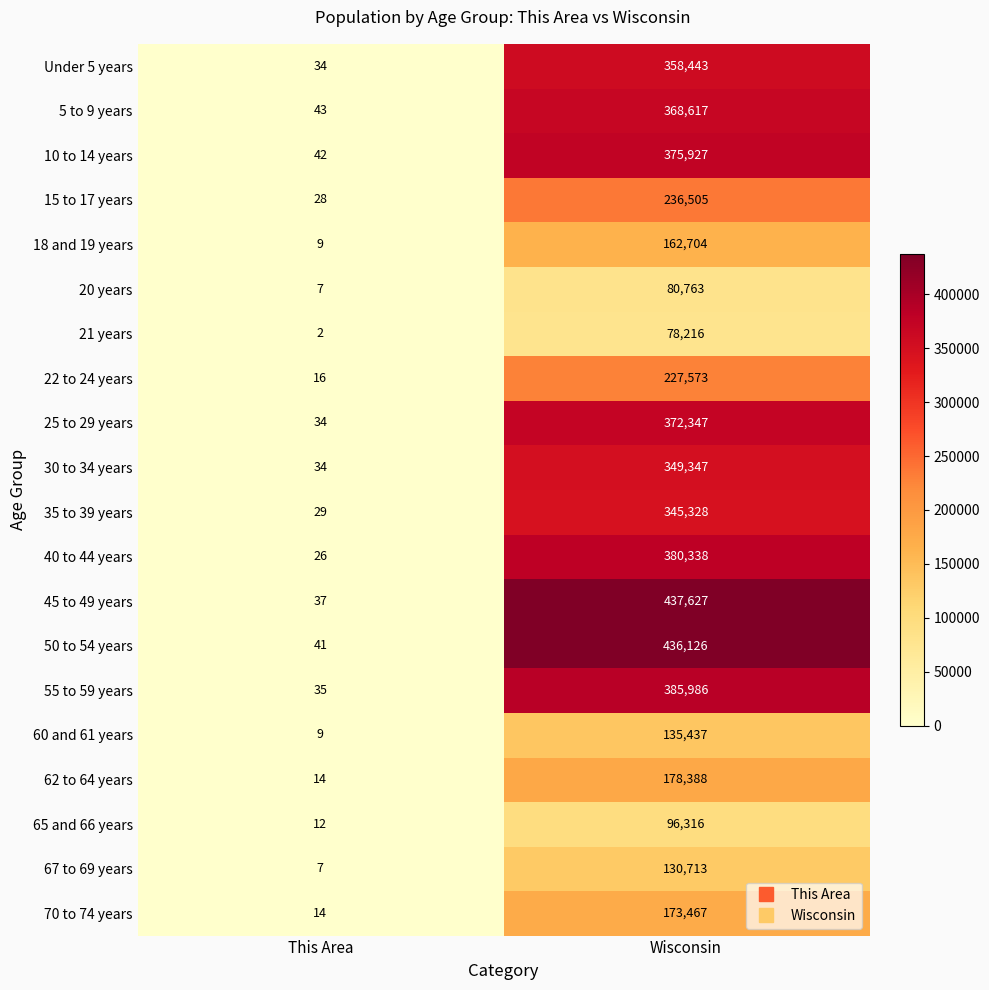

What is the sum of all 70 to 74 years values?

173481